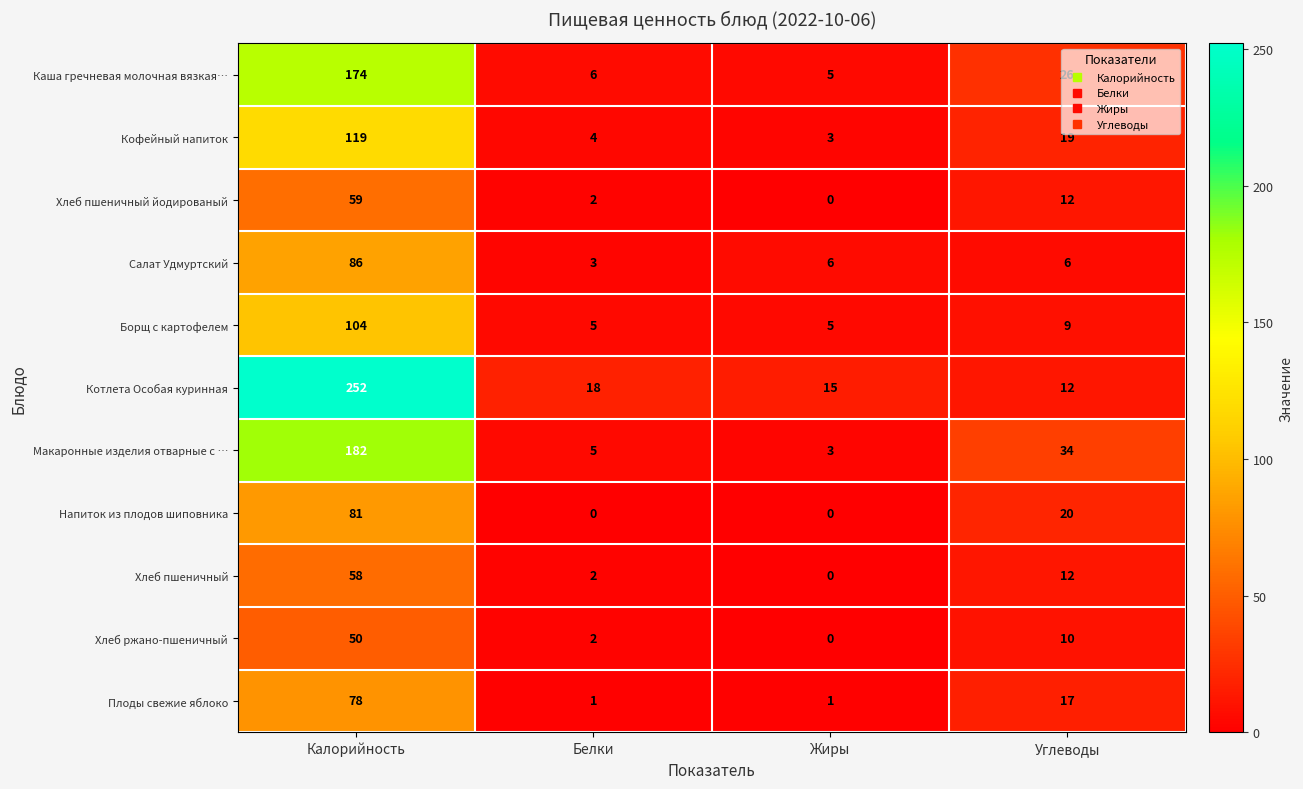

At which category does the chart reach its peak across all series?

Калорийность